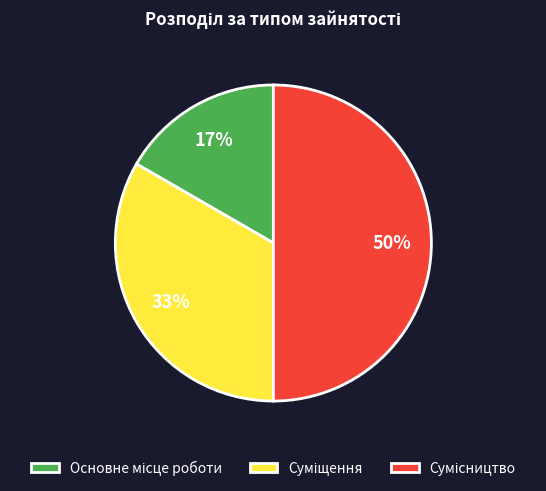

How many segments does this pie chart have?

3